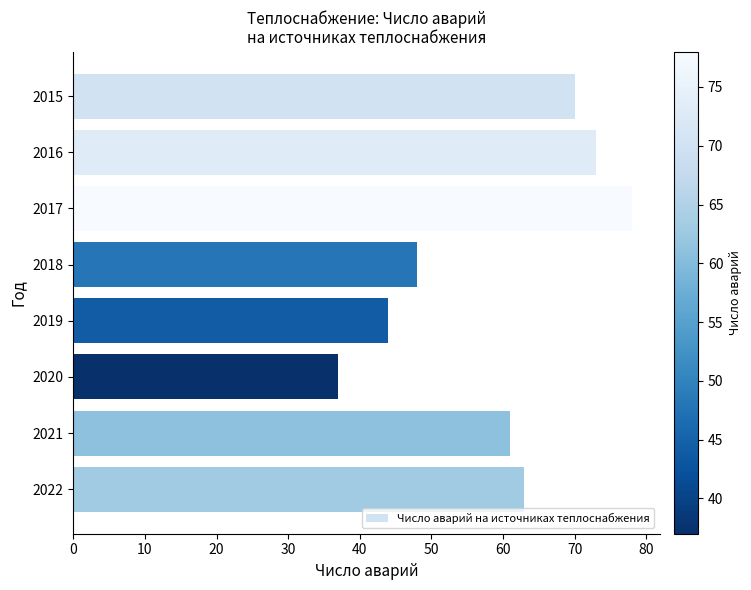

The value at 2018 is 48. True or false?

True